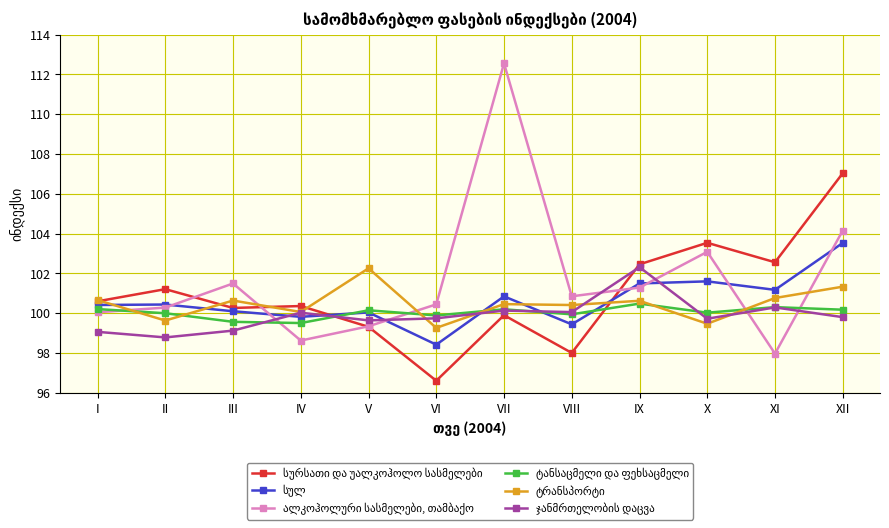

What is the difference between the highest and lowest values at IX?

2.0